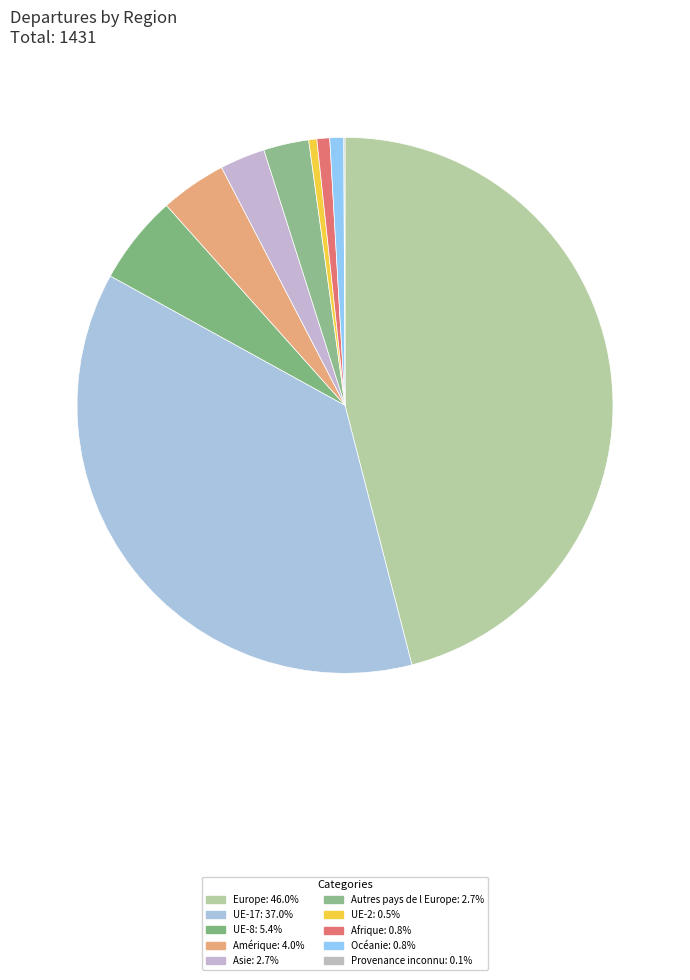

What is the ratio of the value at UE-8 to the value at UE-2?

11.0